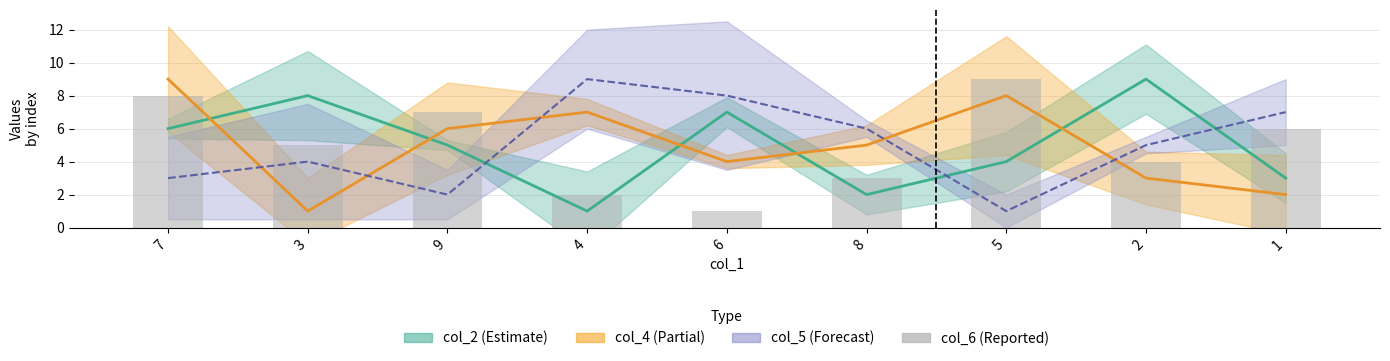

Where does the data first go above 5?

7